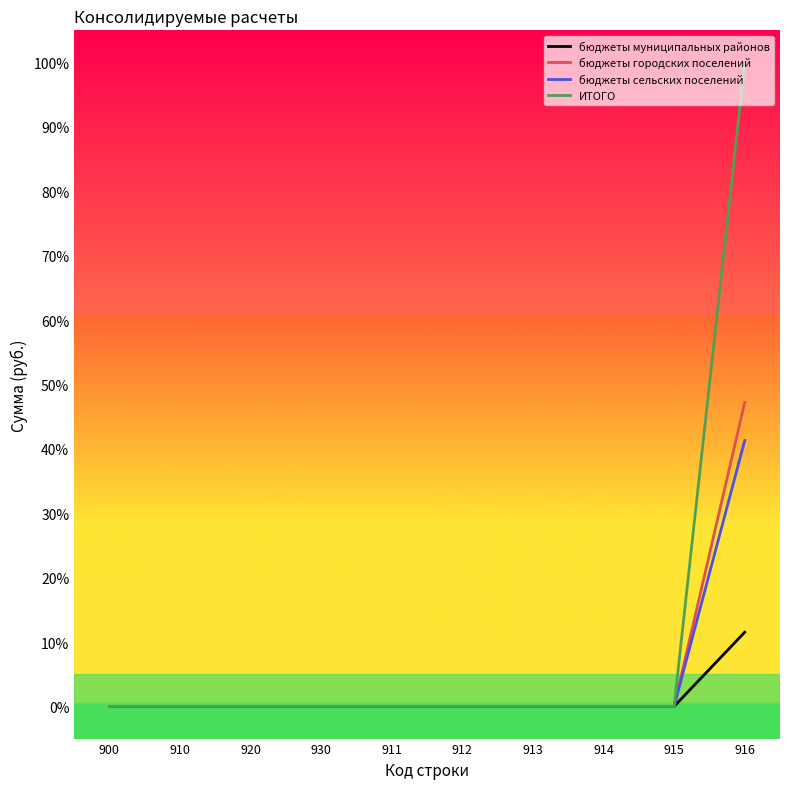

The value of бюджеты городских поселений at 930 is -30.6. True or false?

False